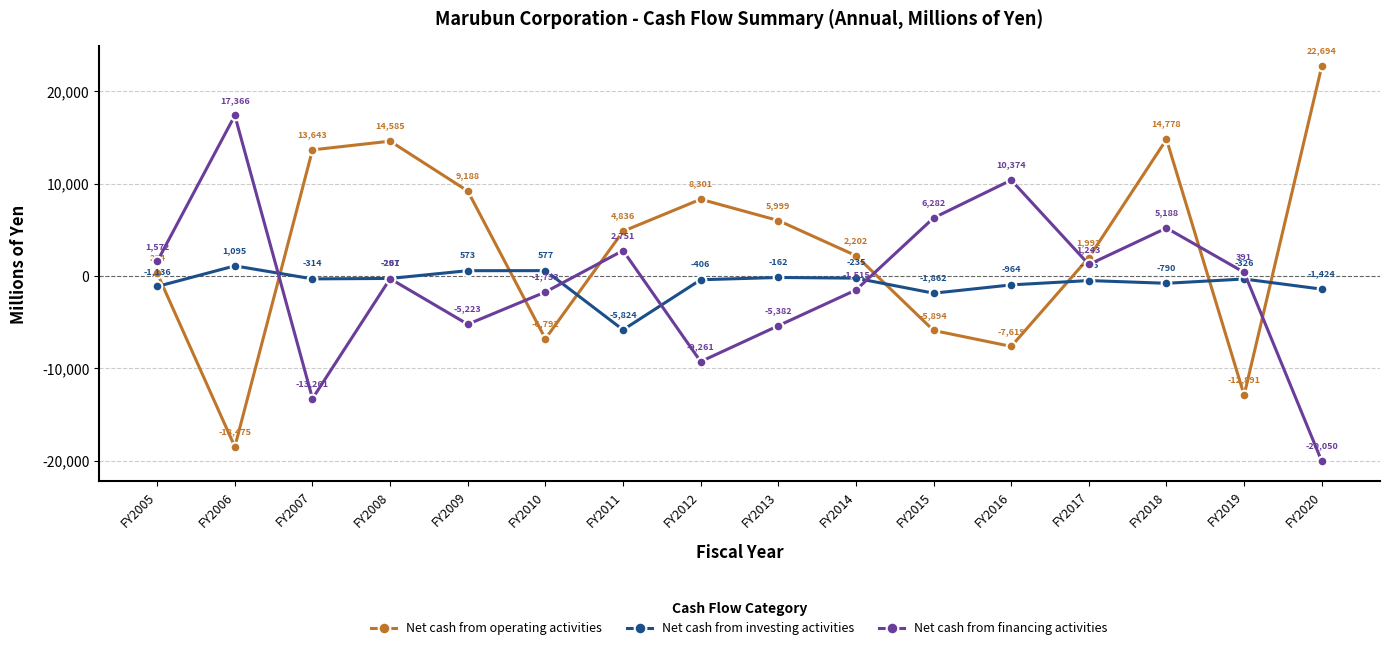

How many series are shown in this chart?

3